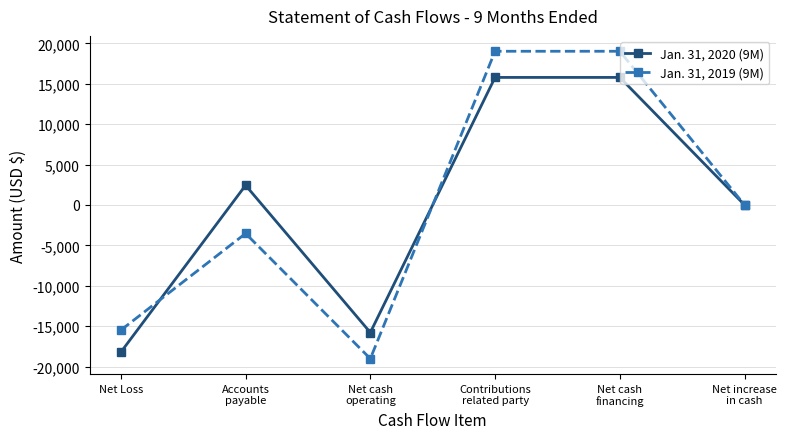

What is the lowest value of the Jan. 31, 2020 (9M) series?

-18222